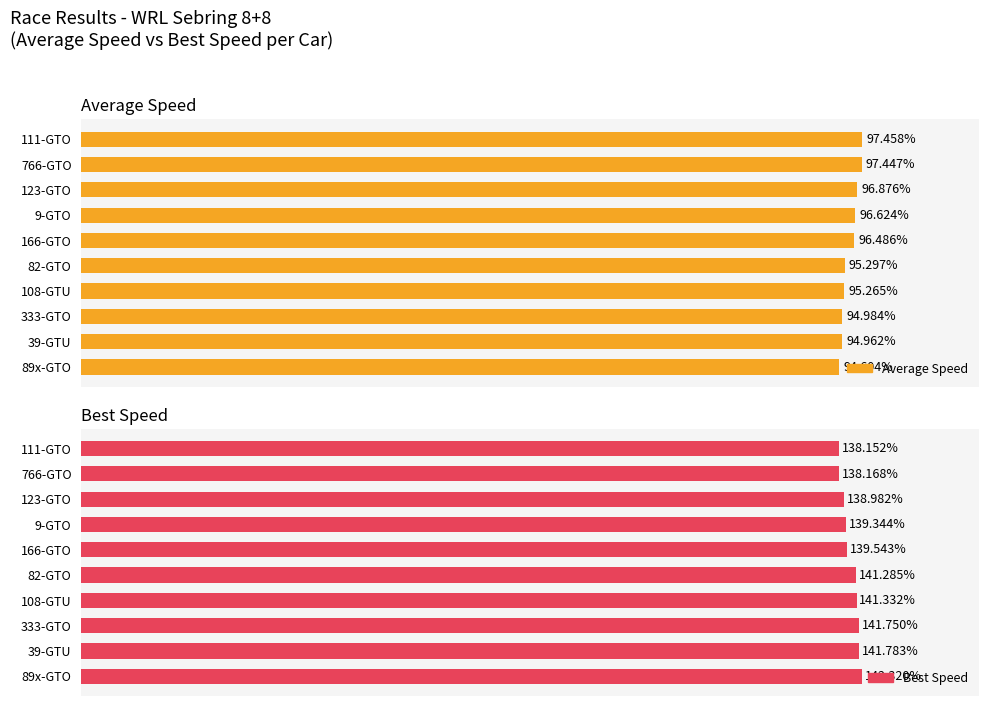

Which series has the largest total across all categories?

Best Speed